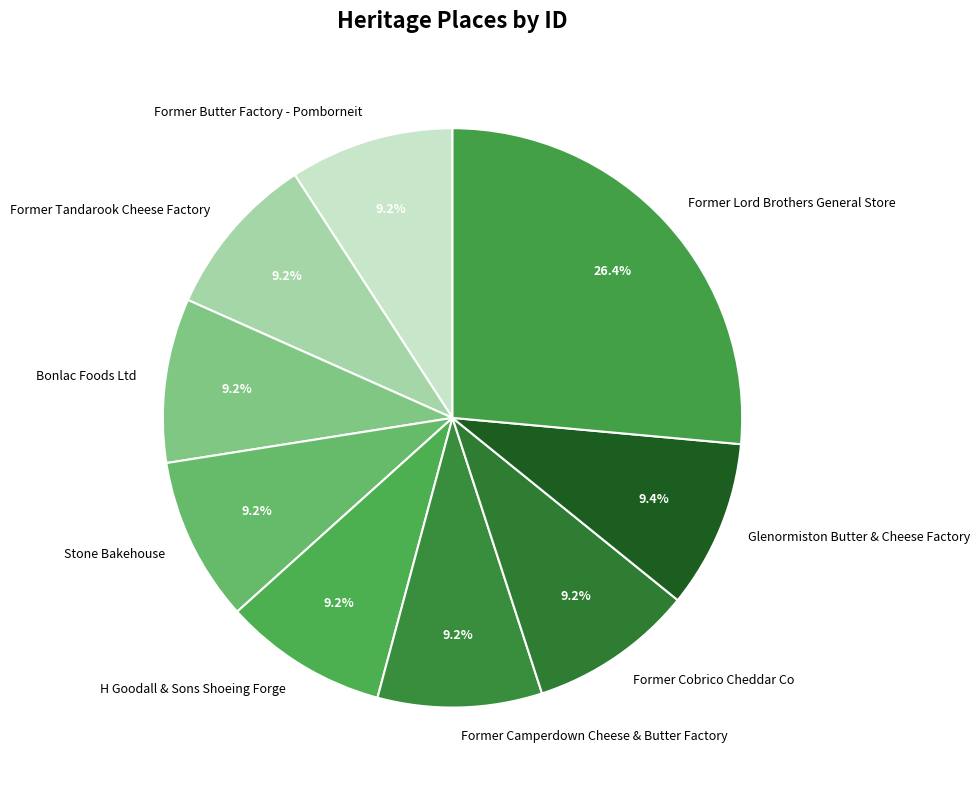

Do Former Tandarook Cheese Factory and Former Cobrico Cheddar Co together represent more than half of the pie?

No